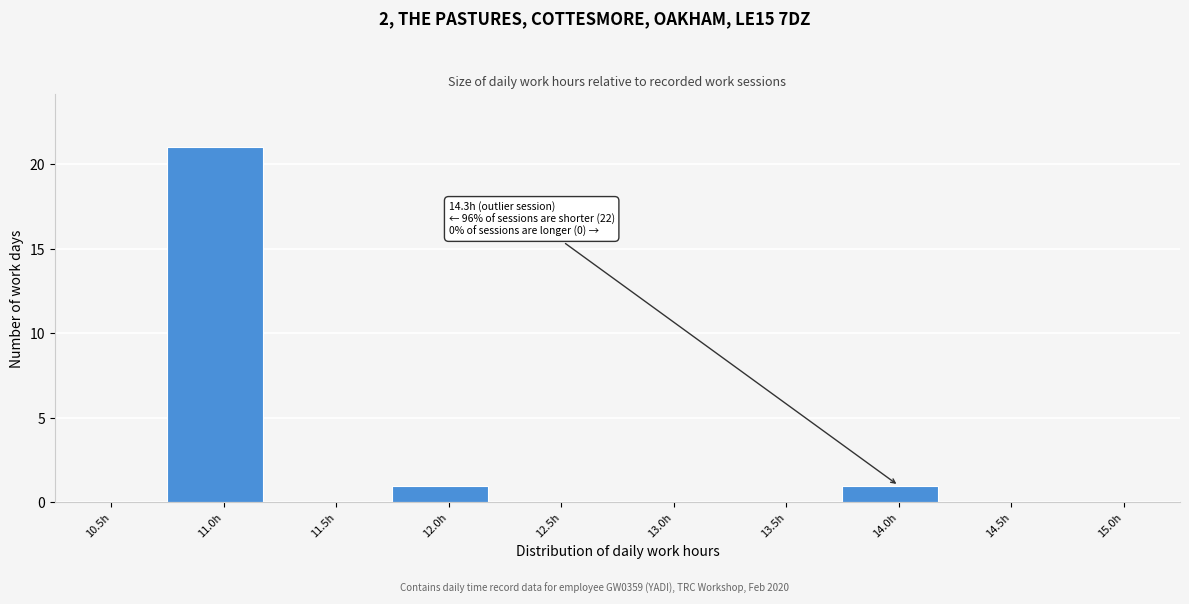

Reading left to right, list all the values displayed in this chart.

10.5h=0	11.0h=21	11.5h=0	12.0h=1	12.5h=0	13.0h=0	13.5h=0	14.0h=1	14.5h=0	15.0h=0